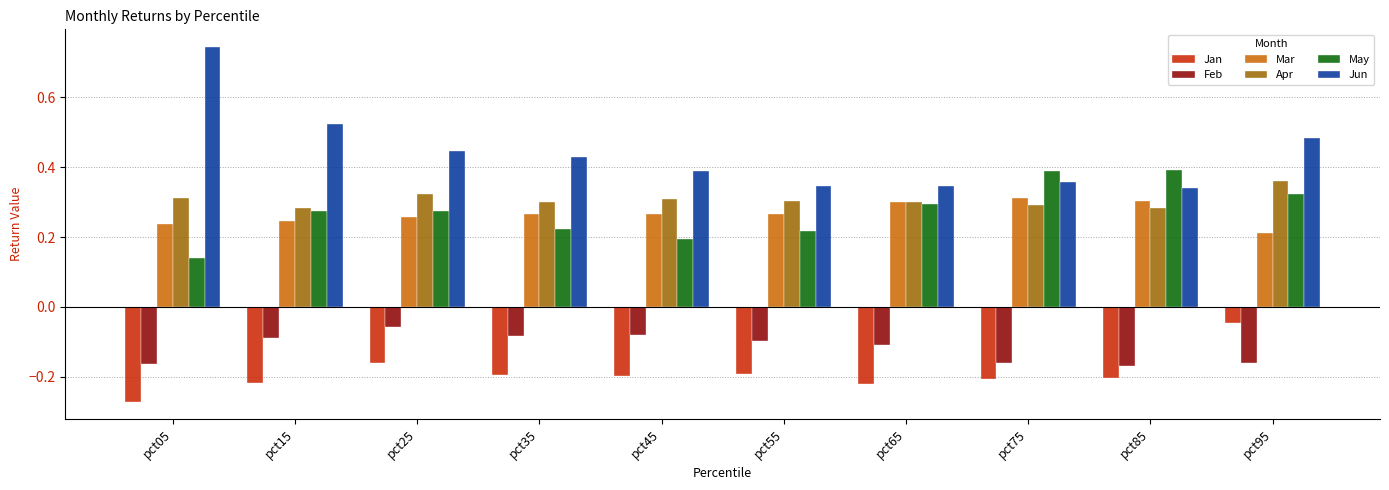

Which series has the largest total across all categories?

Jun